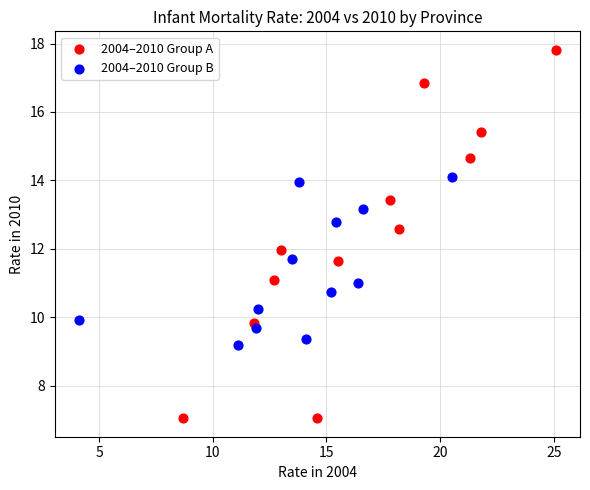

What are all the series names shown in the legend?

2004–2010 Group A, 2004–2010 Group B